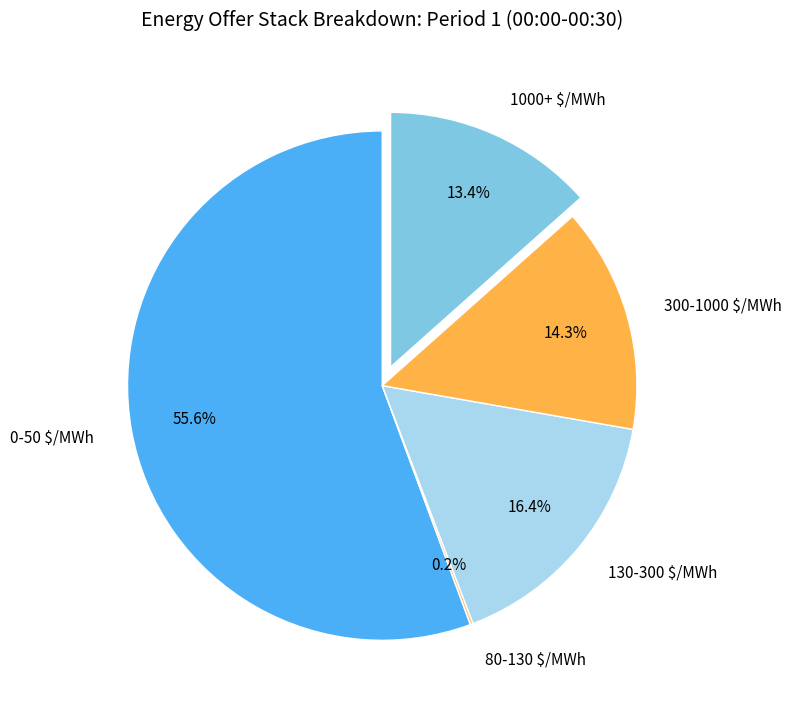

True or false: 1000+ $/MWh accounts for 25% of the total.

False